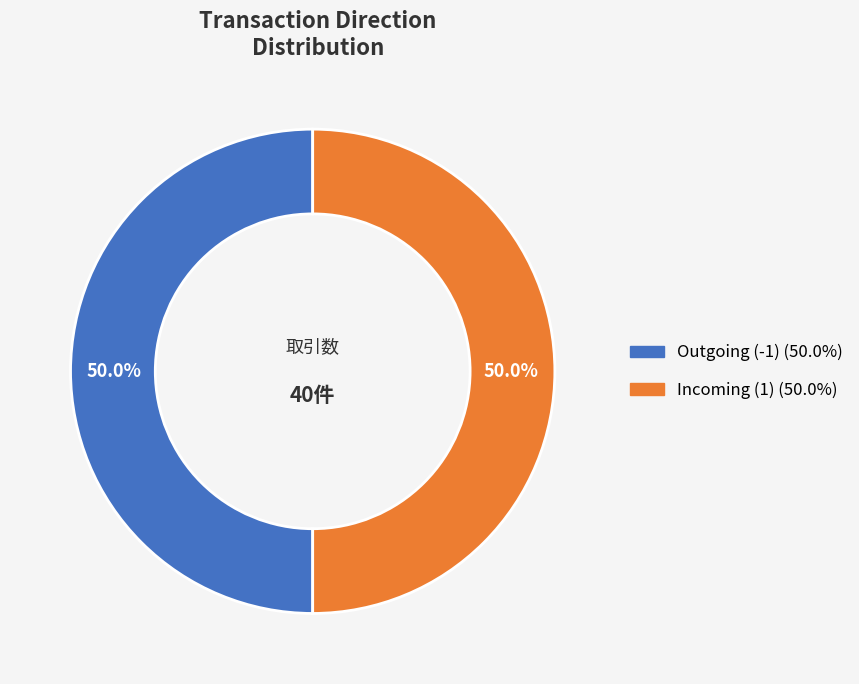

Count the number of slices in the pie.

2